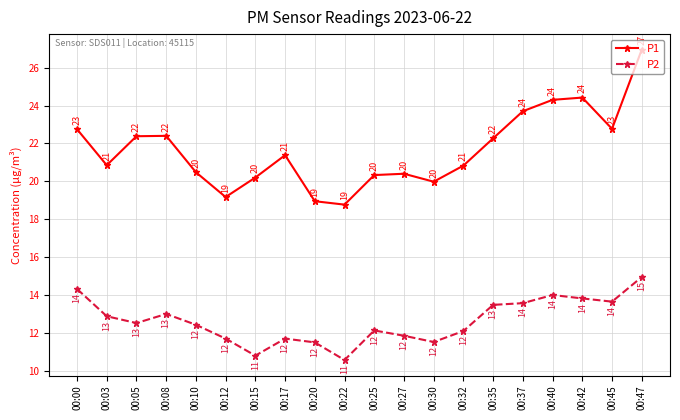

Rank the series at 00:20 from lowest to highest value.

P2, P1